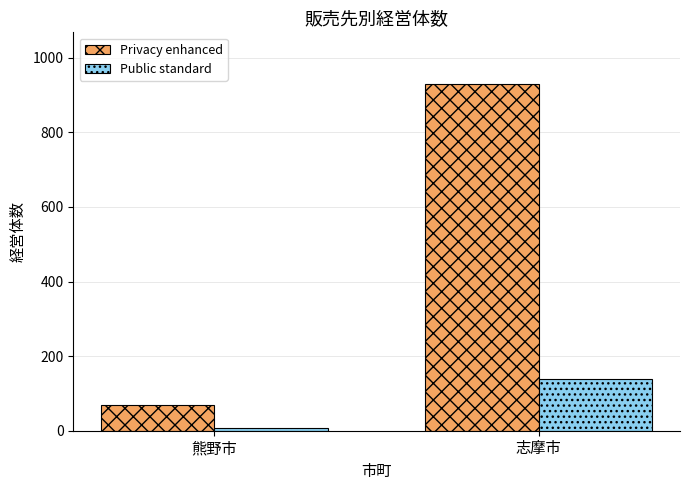

At how many categories does at least one series exceed 536?

1